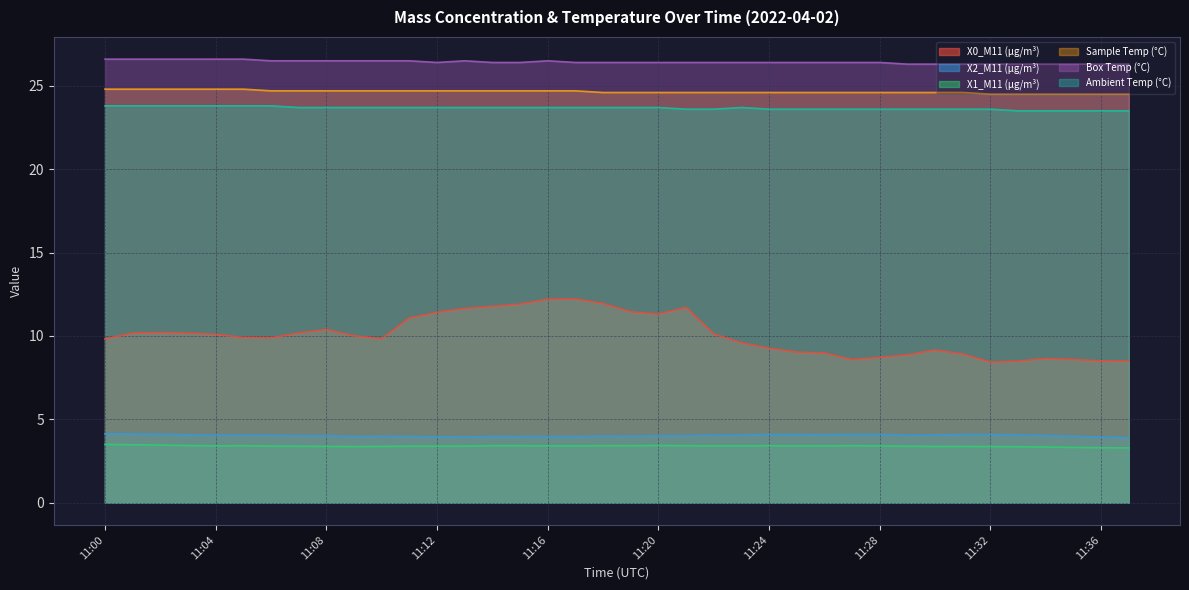

Reading left to right, transcribe all the data shown in this chart.

X0_M11 (μg/m³): 9.8	10.2	10.2	10.2	10.1	9.9	9.9	10.2	10.4	10.0	9.8	11.1	11.4	11.7	11.8	11.9	12.2	12.2	11.9	11.4	11.3	11.7	10.1	9.6	9.3	9.0	9.0	8.6	8.7	8.9	9.2	8.9	8.4	8.5	8.7	8.6	8.5	8.5
X2_M11 (μg/m³): 4.1	4.1	4.1	4.1	4.0	4.0	4.0	4.0	4.0	4.0	4.0	4.0	4.0	3.9	4.0	4.0	4.0	4.0	4.0	4.0	4.0	4.0	4.0	4.1	4.1	4.1	4.1	4.1	4.1	4.0	4.1	4.1	4.1	4.1	4.0	4.0	3.9	3.9
X1_M11 (μg/m³): 3.5	3.5	3.5	3.4	3.4	3.4	3.4	3.4	3.4	3.4	3.4	3.4	3.4	3.4	3.4	3.4	3.4	3.4	3.4	3.4	3.4	3.4	3.4	3.4	3.4	3.4	3.4	3.4	3.4	3.4	3.4	3.4	3.4	3.4	3.3	3.3	3.3	3.3
Sample Temp (°C): 24.8	24.8	24.8	24.8	24.8	24.8	24.7	24.7	24.7	24.7	24.7	24.7	24.7	24.7	24.7	24.7	24.7	24.7	24.6	24.6	24.6	24.6	24.6	24.6	24.6	24.6	24.6	24.6	24.6	24.6	24.6	24.6	24.5	24.5	24.5	24.5	24.5	24.5
Box Temp (°C): 26.6	26.6	26.6	26.6	26.6	26.6	26.5	26.5	26.5	26.5	26.5	26.5	26.4	26.5	26.4	26.4	26.5	26.4	26.4	26.4	26.4	26.4	26.4	26.4	26.4	26.4	26.4	26.4	26.4	26.3	26.3	26.3	26.3	26.3	26.3	26.3	26.3	26.3
Ambient Temp (°C): 23.8	23.8	23.8	23.8	23.8	23.8	23.8	23.7	23.7	23.7	23.7	23.7	23.7	23.7	23.7	23.7	23.7	23.7	23.7	23.7	23.7	23.6	23.6	23.7	23.6	23.6	23.6	23.6	23.6	23.6	23.6	23.6	23.6	23.5	23.5	23.5	23.5	23.5